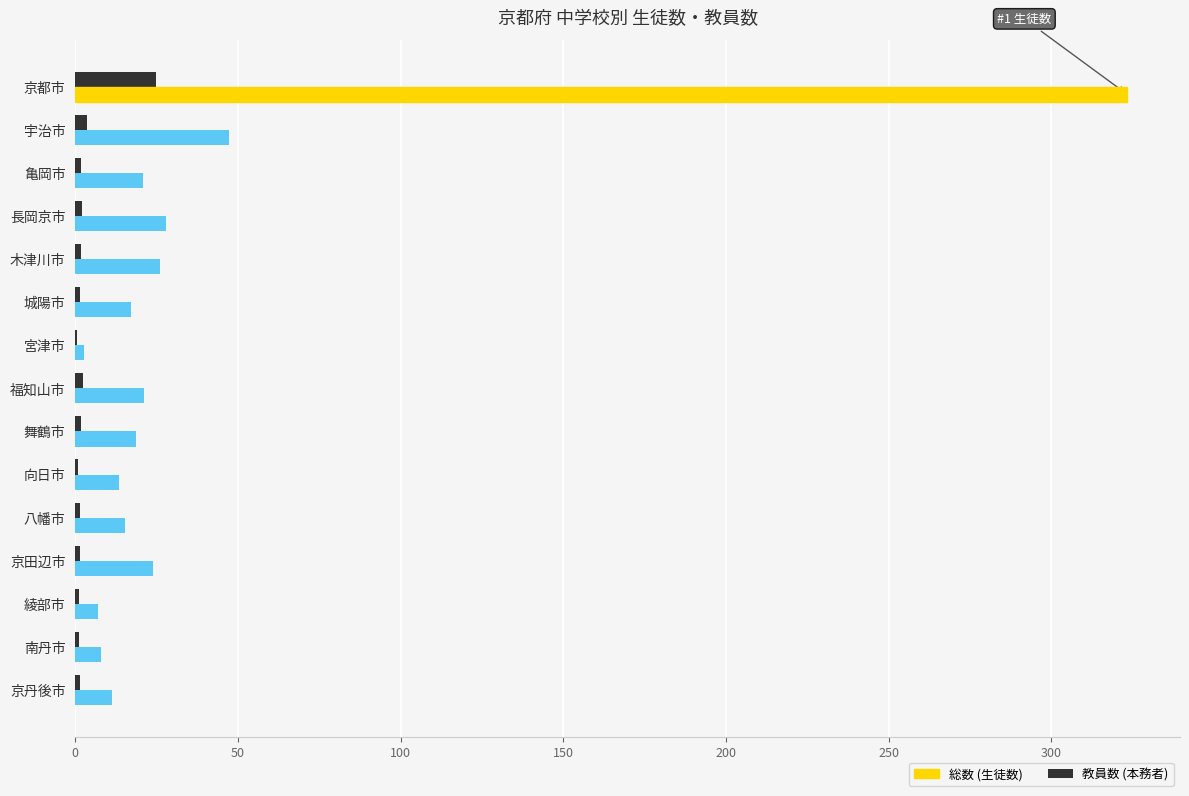

Read the 教員数 (本務者) value at 京都市.

24.7